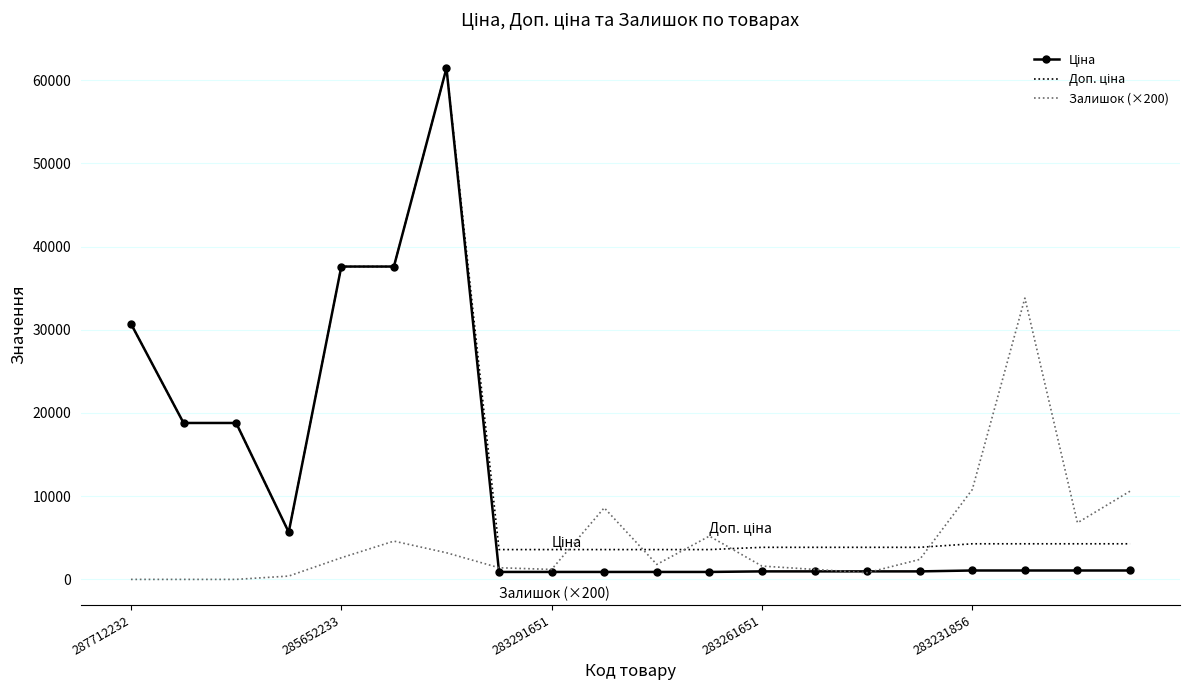

What is the highest value of the Залишок (×200) series?

33800.0